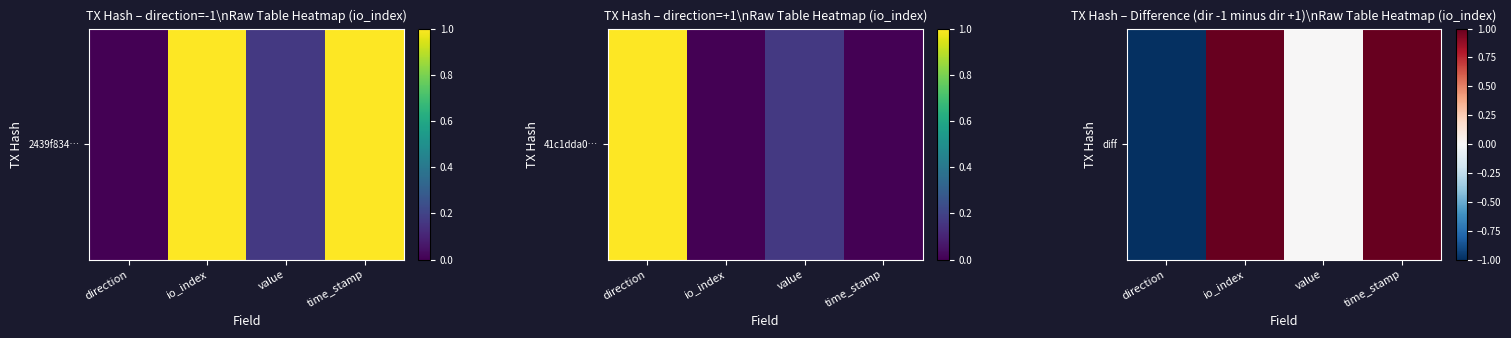

What is the greatest value displayed?

1